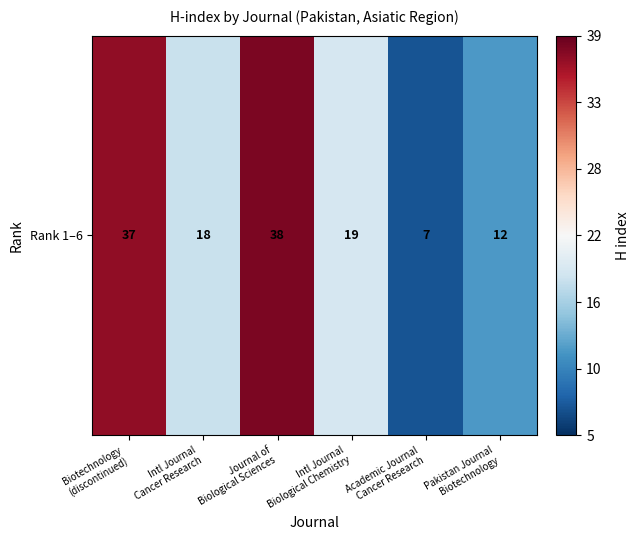

How many data points are less than -2?

4